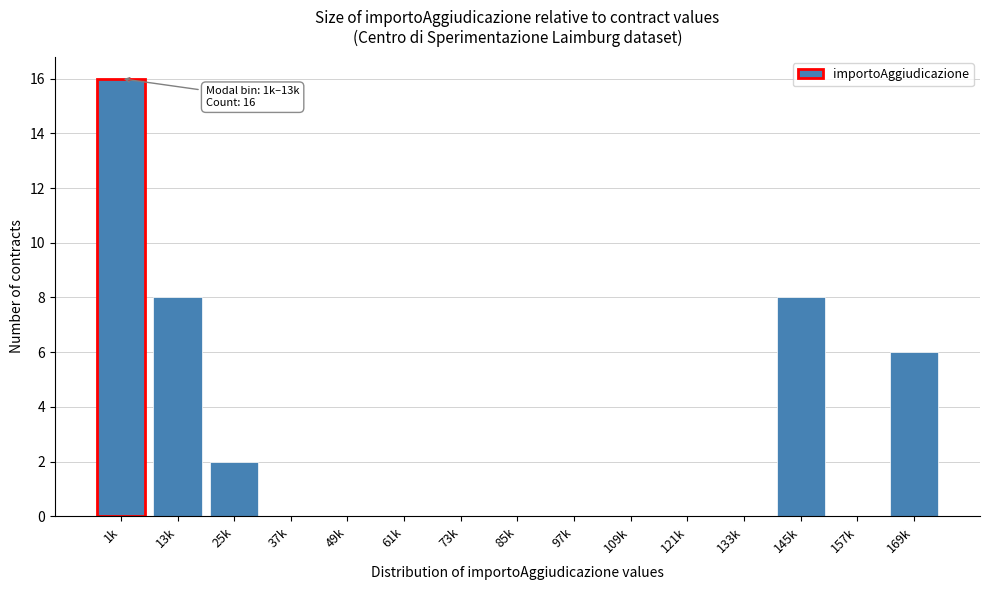

Reading left to right, list all the values displayed in this chart.

1k=16	13k=8	25k=2	37k=0	49k=0	61k=0	73k=0	85k=0	97k=0	109k=0	121k=0	133k=0	145k=8	157k=0	169k=6